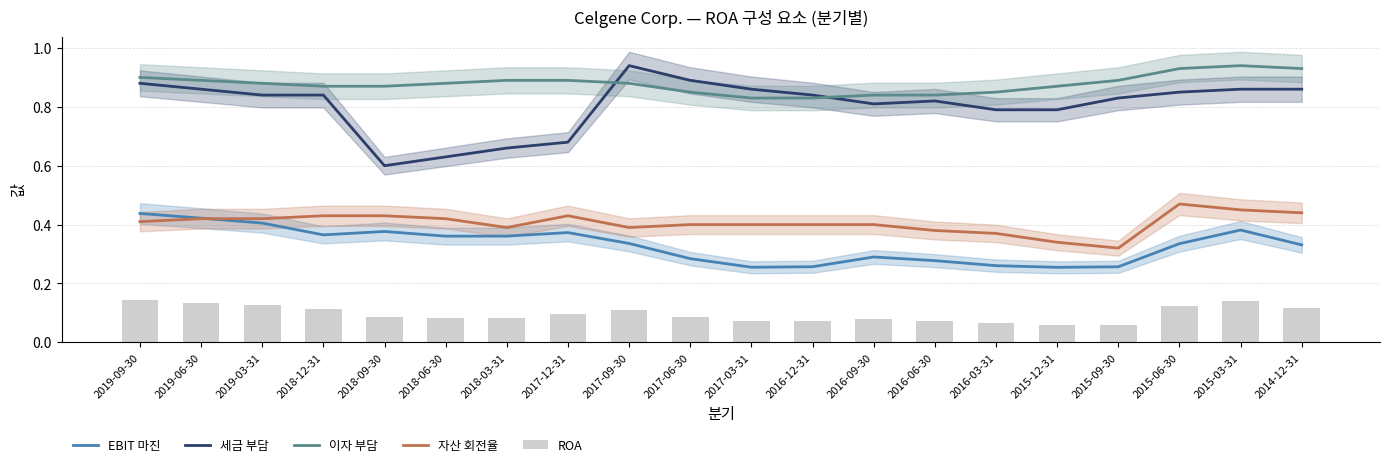

Count the number of categories in the chart.

20